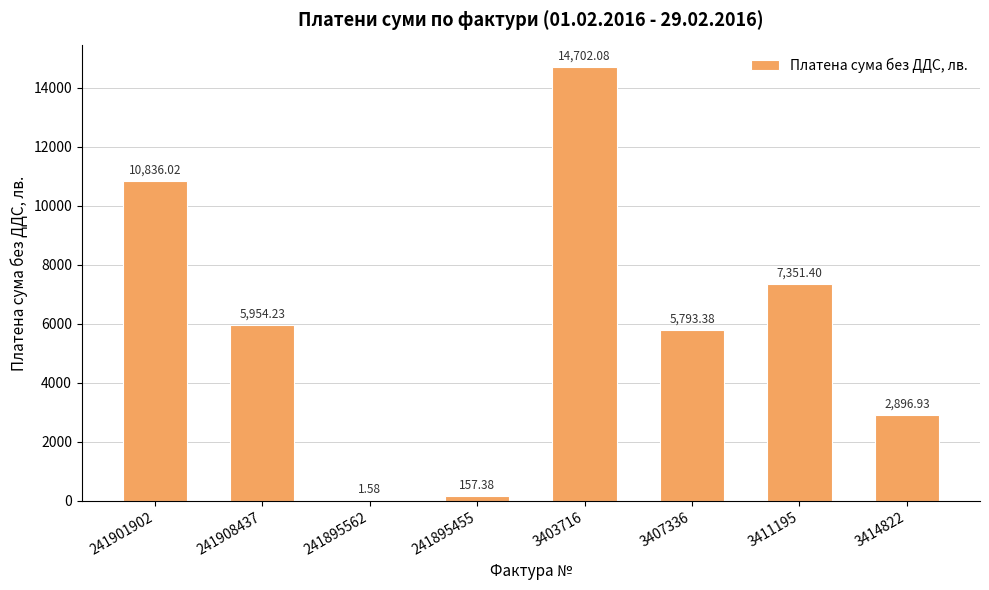

What is the sum of the values at 3411195 and 241901902?

18187.4